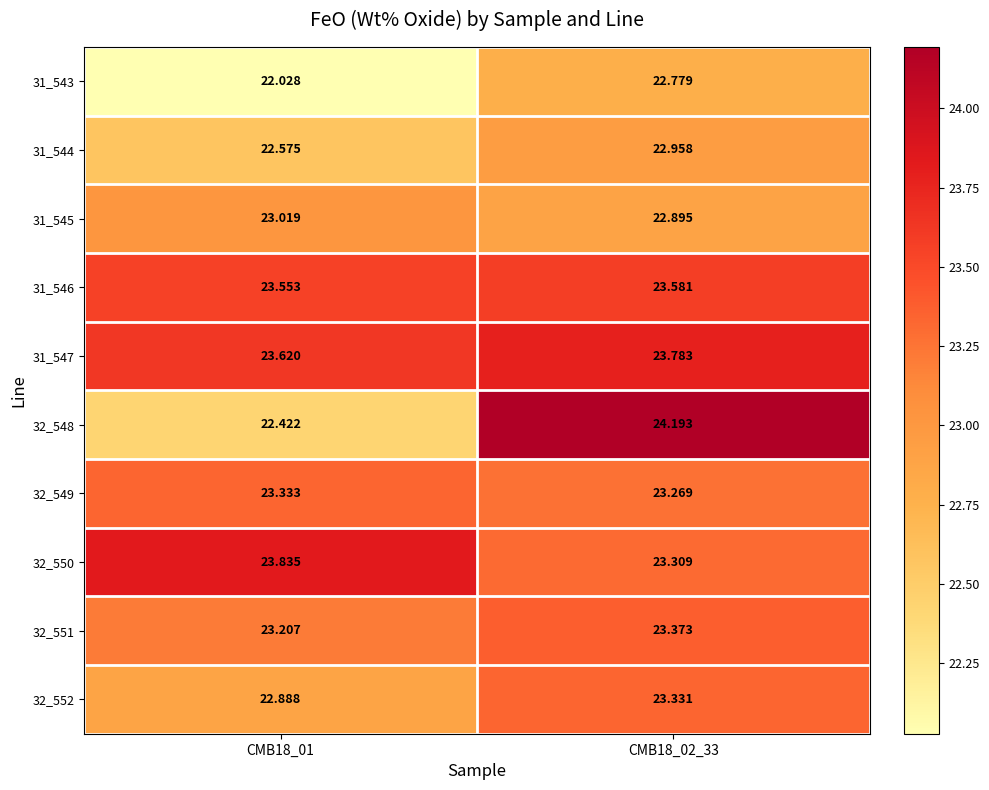

Is the value of 32_551 at CMB18_02_33 greater than the value of 31_545 at CMB18_01?

Yes